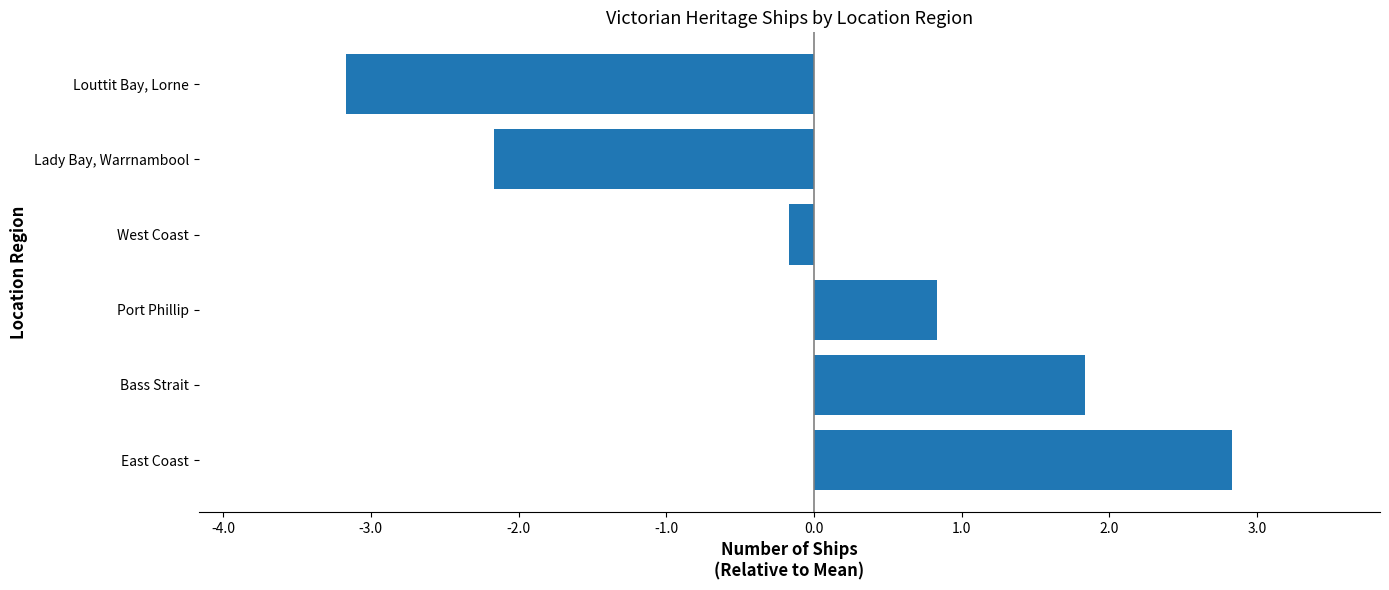

Count the number of categories in the chart.

6